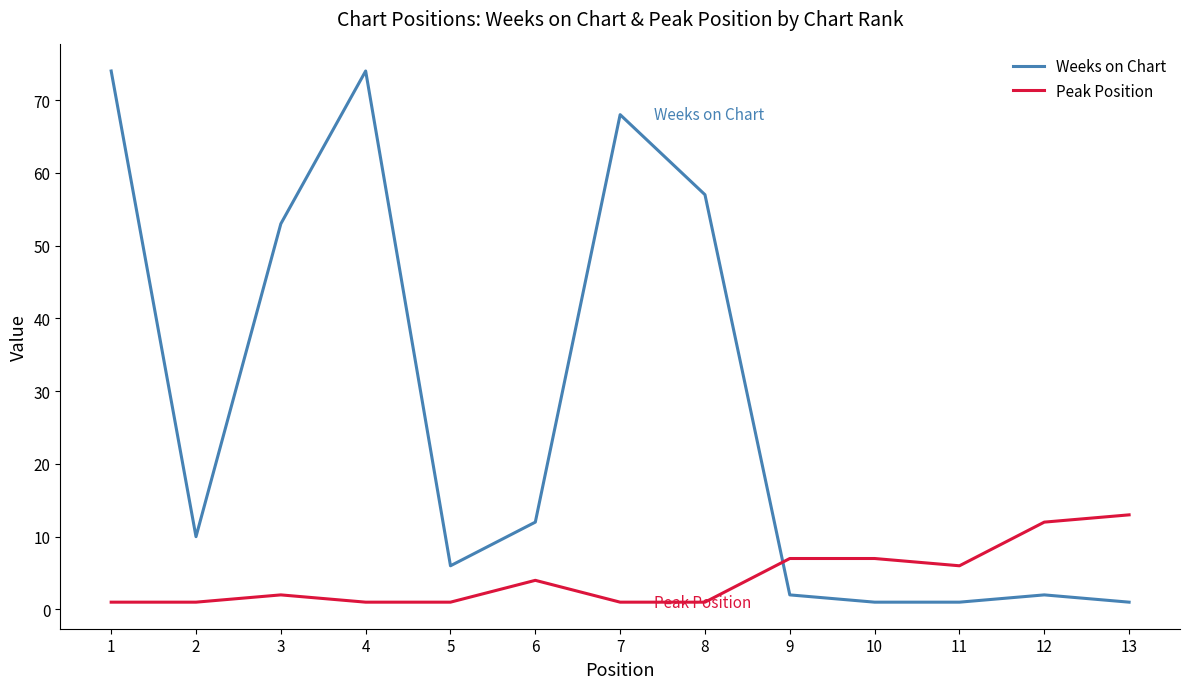

Which series changed the most between 1 and 5?

Weeks on Chart